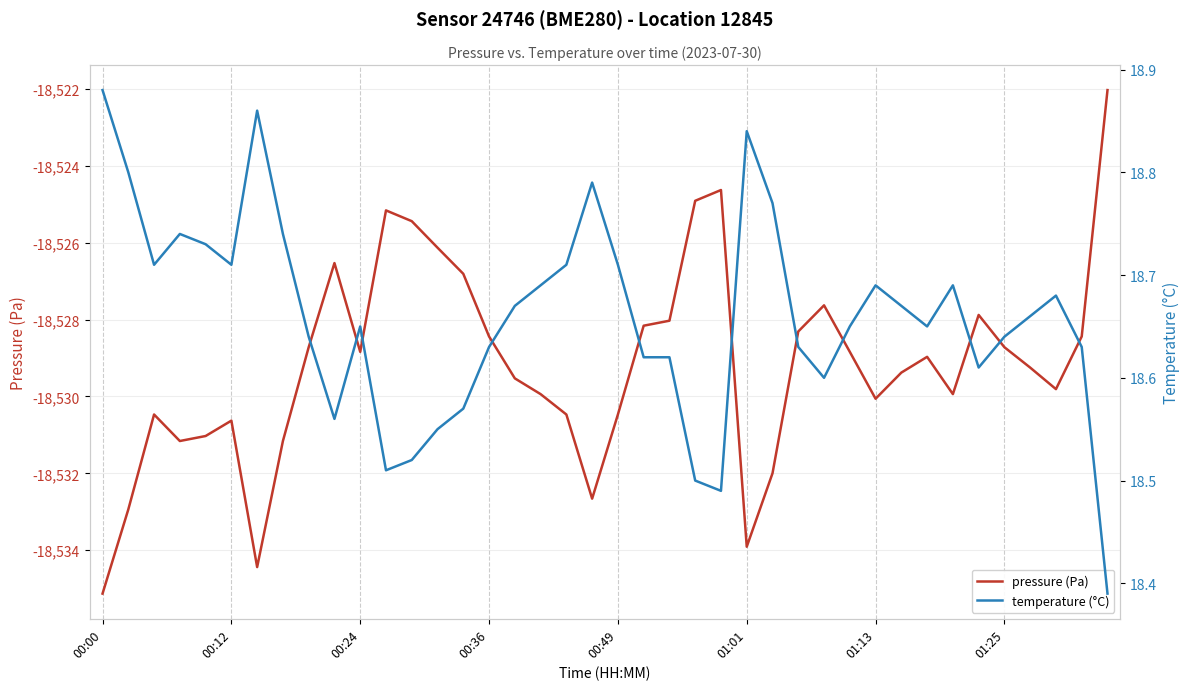

What is the lowest value of the pressure (Pa) series?

-18535.1